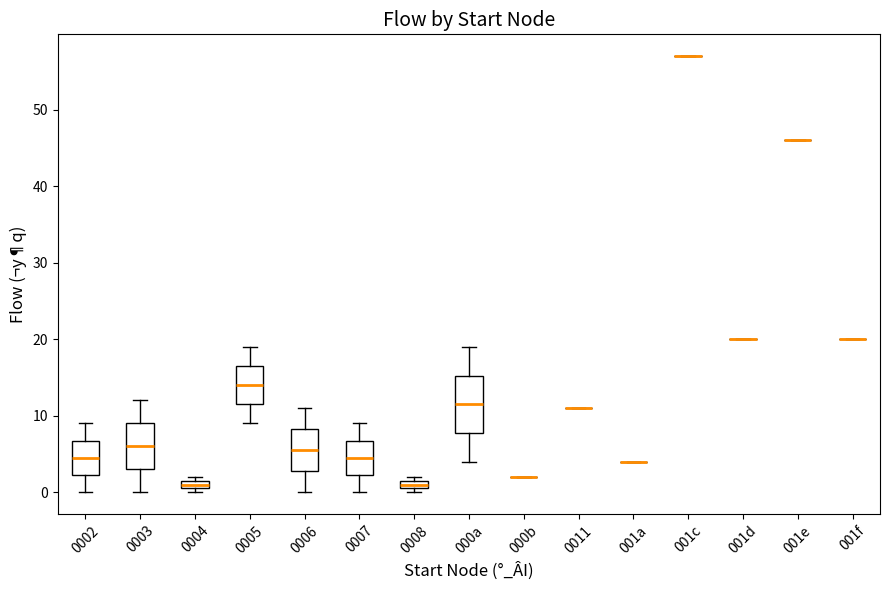

Comparing the boxes themselves (not the whiskers), which one is the tallest?

000a